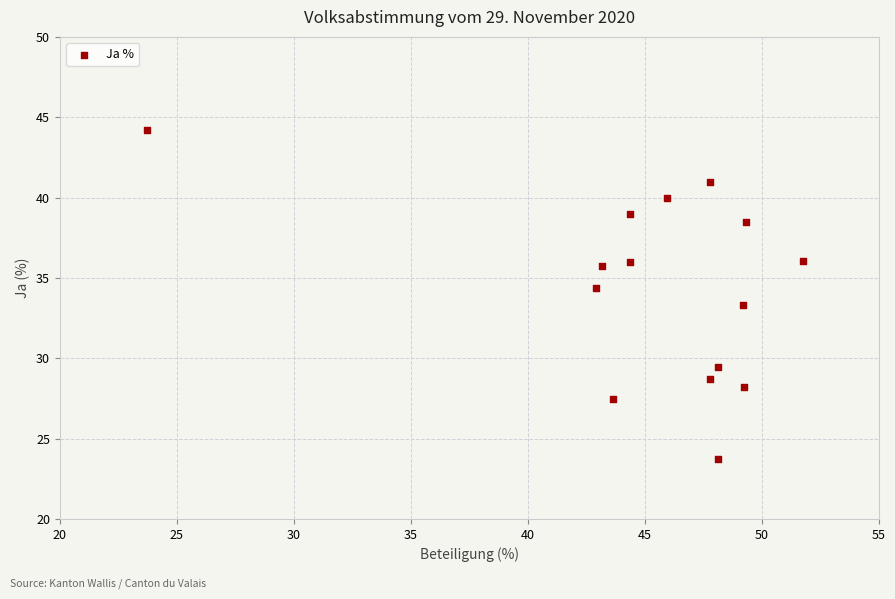

What is the range of X values (max minus min)?

28.0